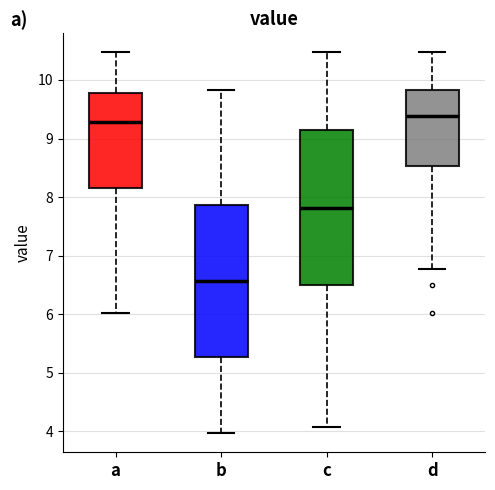

Where is the lower edge of the box for d on the y-axis? The values are not printed on the chart, so give them approximately, as read against the axis.

8.5